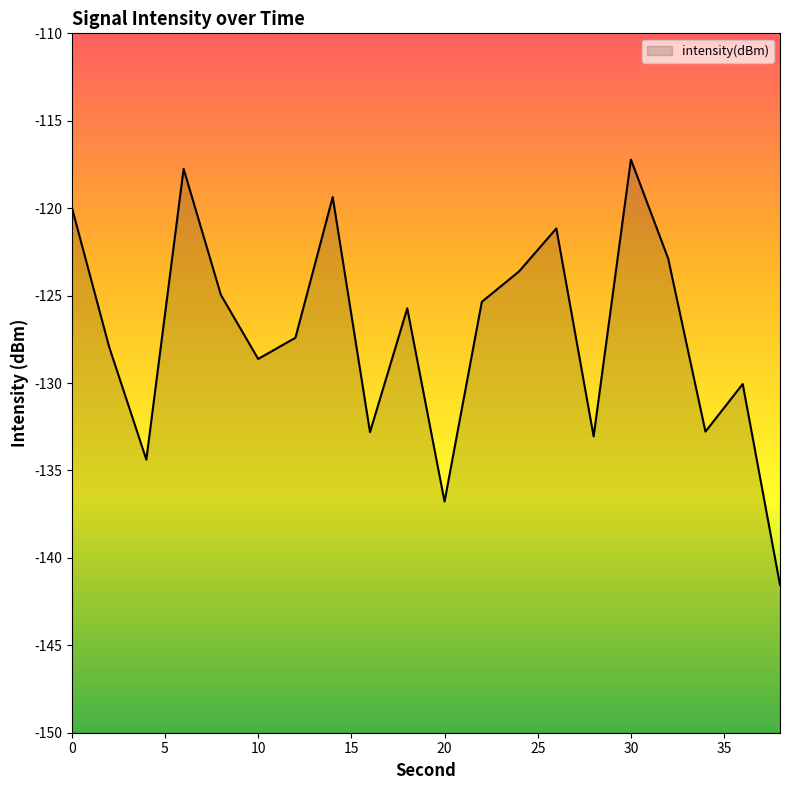

Count the number of categories in the chart.

20